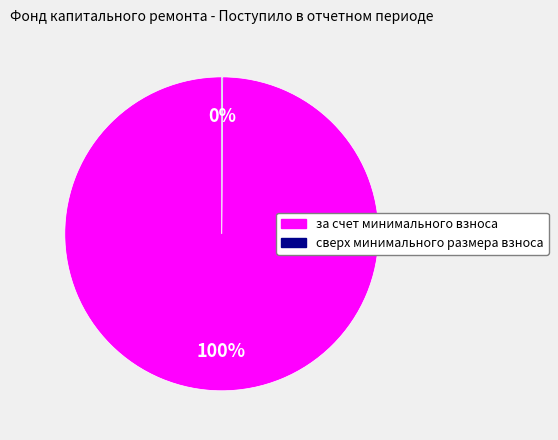

To the nearest percent, what percentage of the pie is за счет минимального взноса?

100%